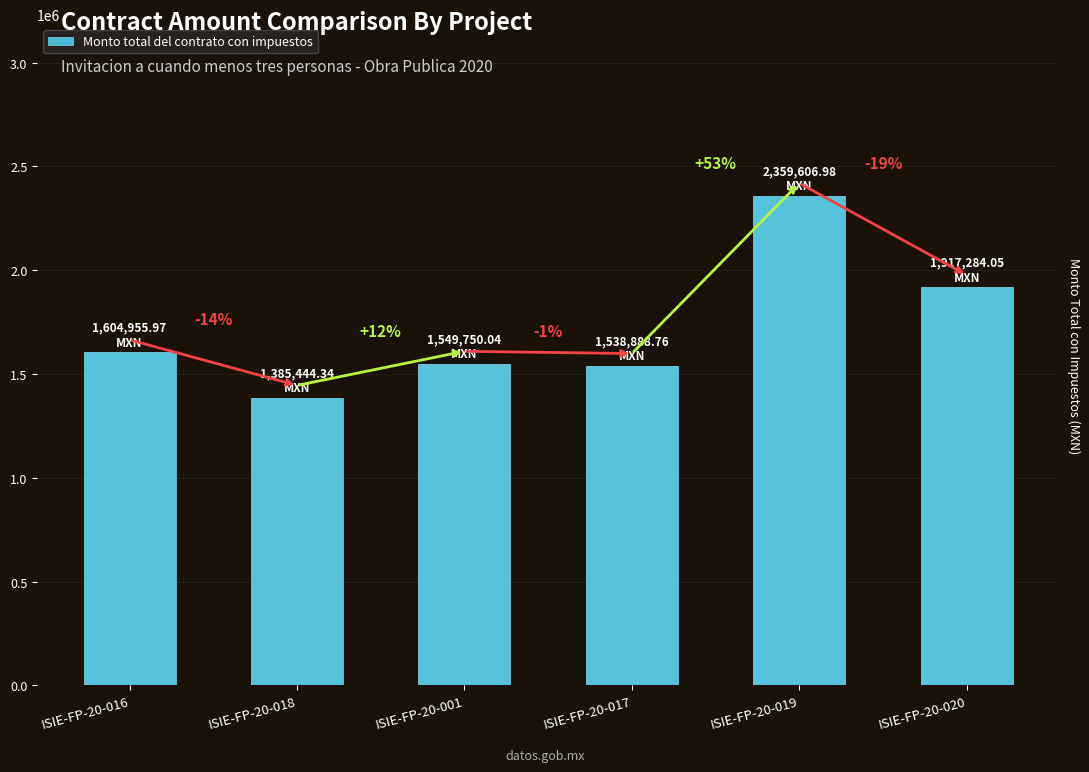

What is the sum of the values at ISIE-FP-20-018 and ISIE-FP-20-016?

2990400.3